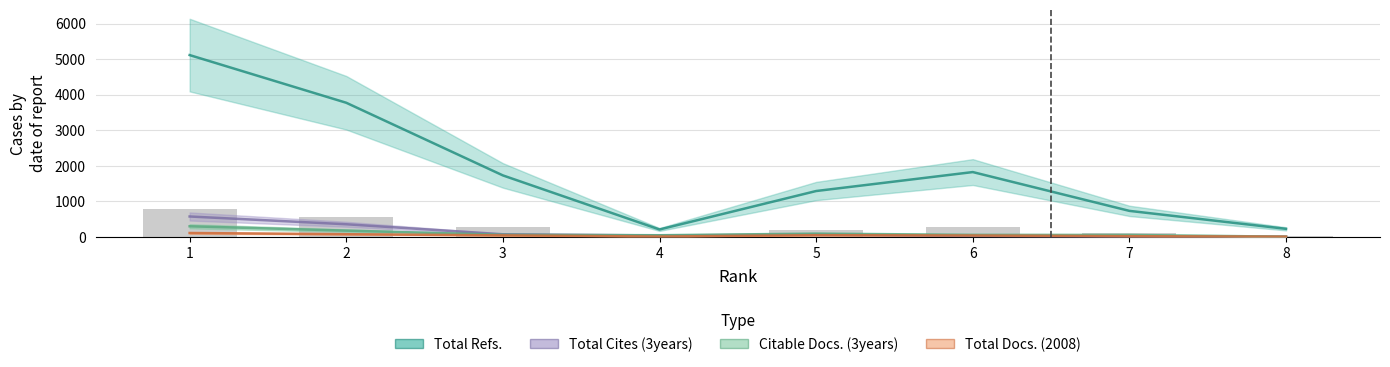

True or false: Citable Docs. (3years) has a value of 83 at 7.

False